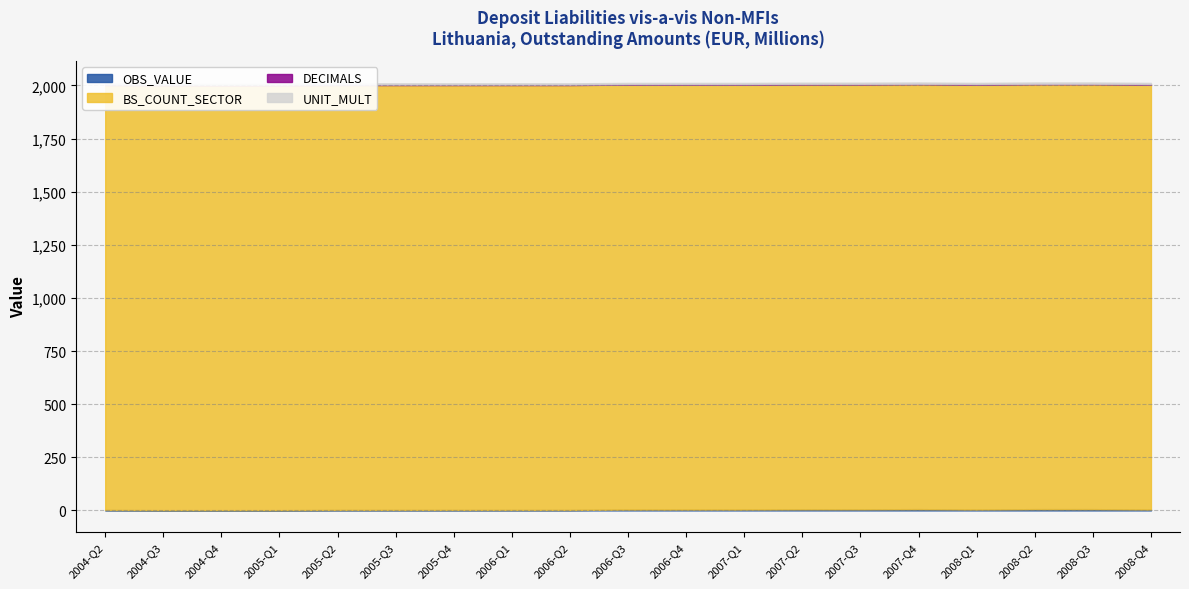

How many series are shown in this chart?

4